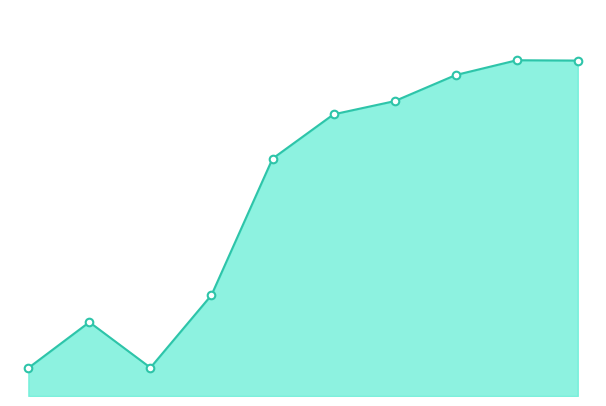

Which has a higher value, 4 or 2?

4